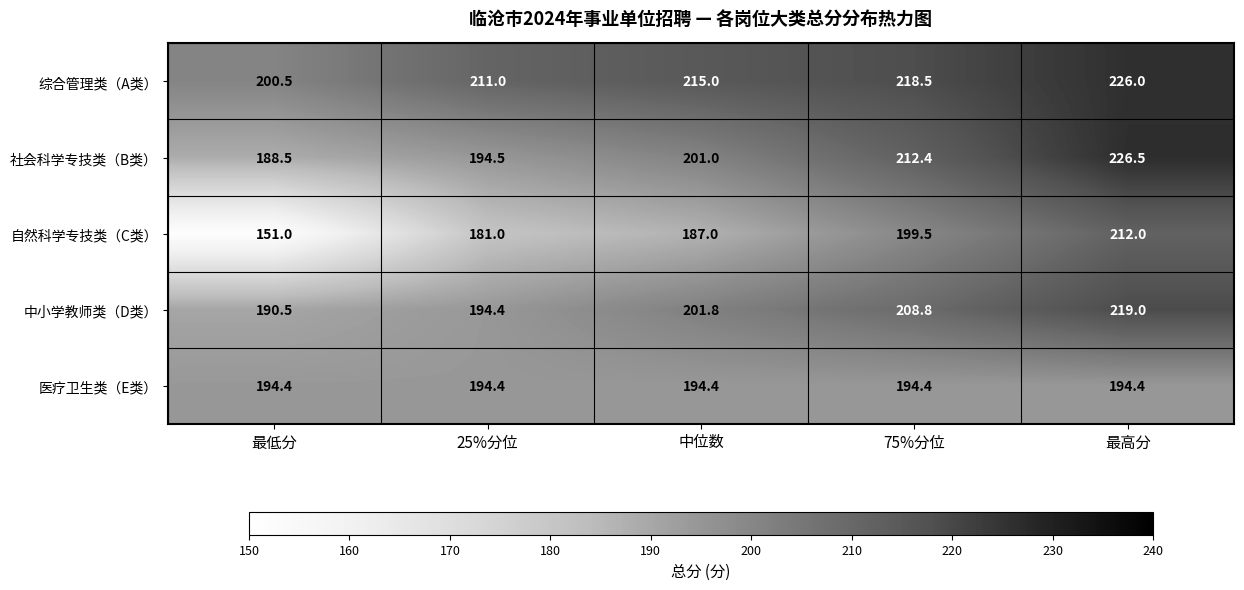

List the labels in order of 中小学教师类（D类） value, smallest first.

最低分, 25%分位, 中位数, 75%分位, 最高分